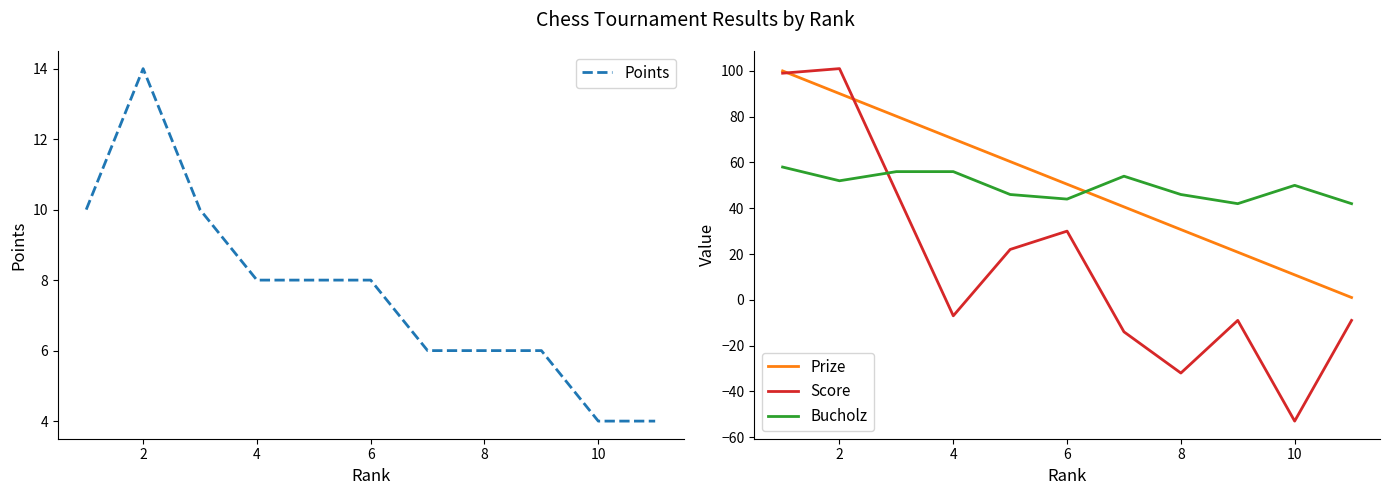

What is the minimum value for Points?

4